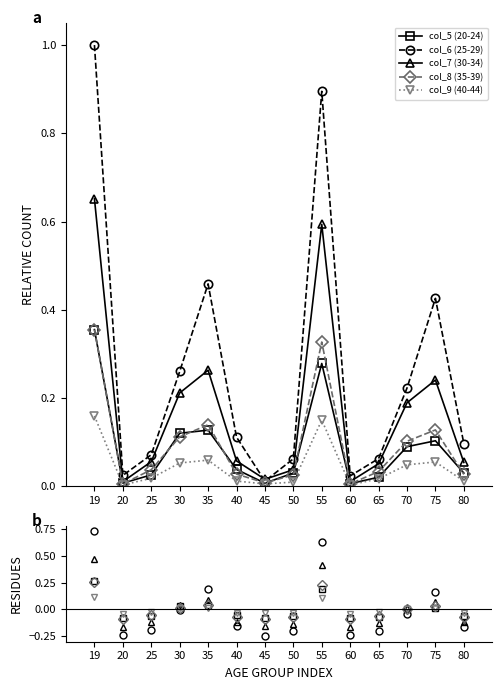

What is the value of the col_5 (20-24) point at the 8th from the left?

-0.1